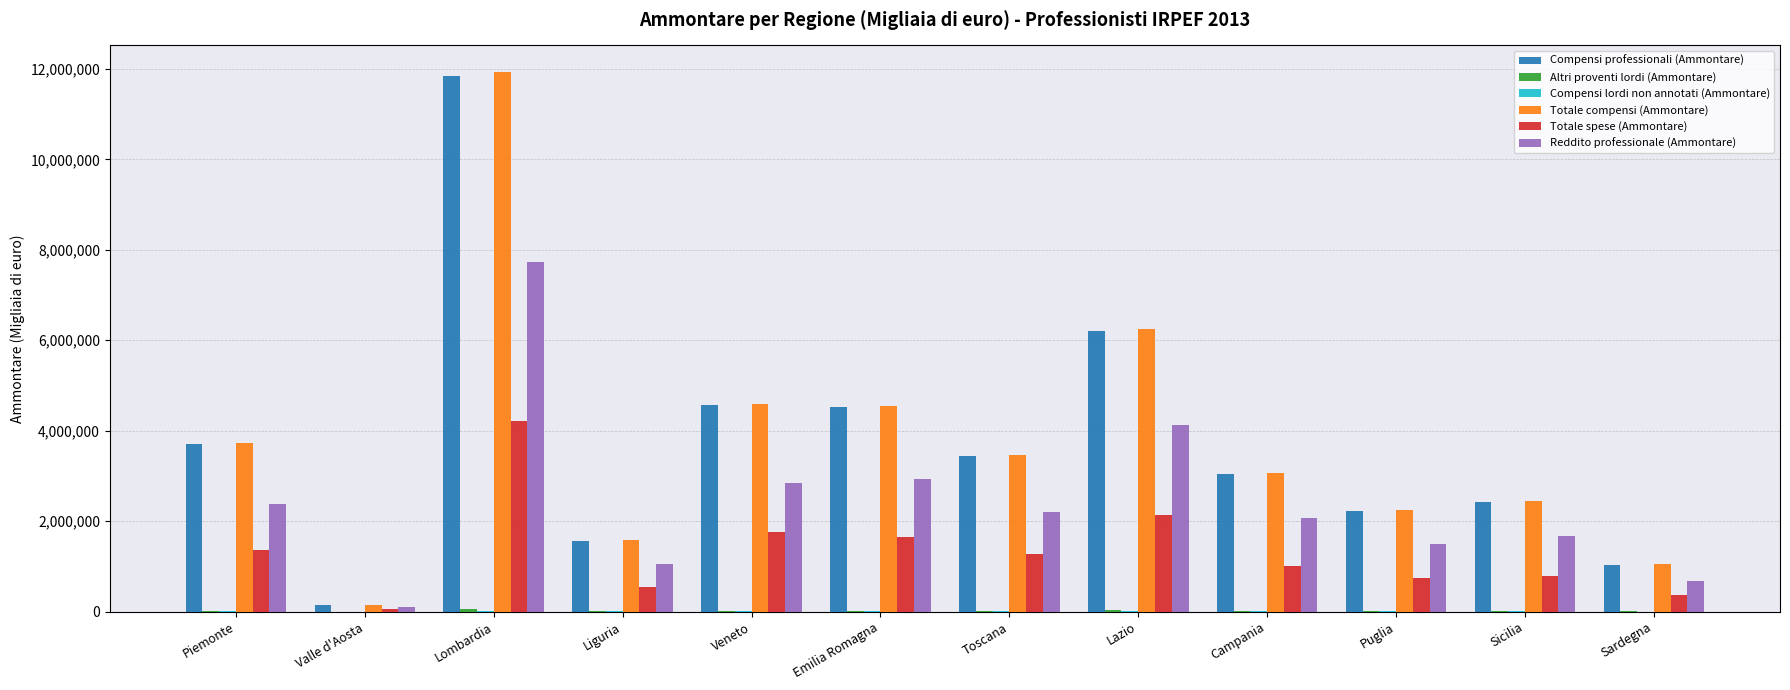

Which category has the highest value across all series?

Lombardia